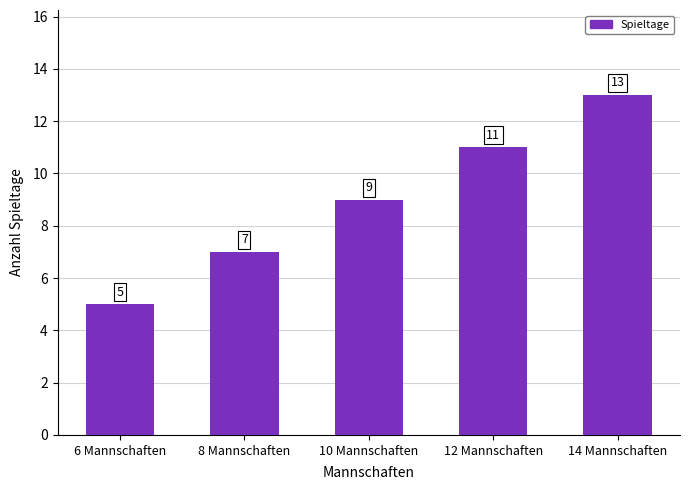

What is the sum of the values at 10 Mannschaften and 8 Mannschaften?

16